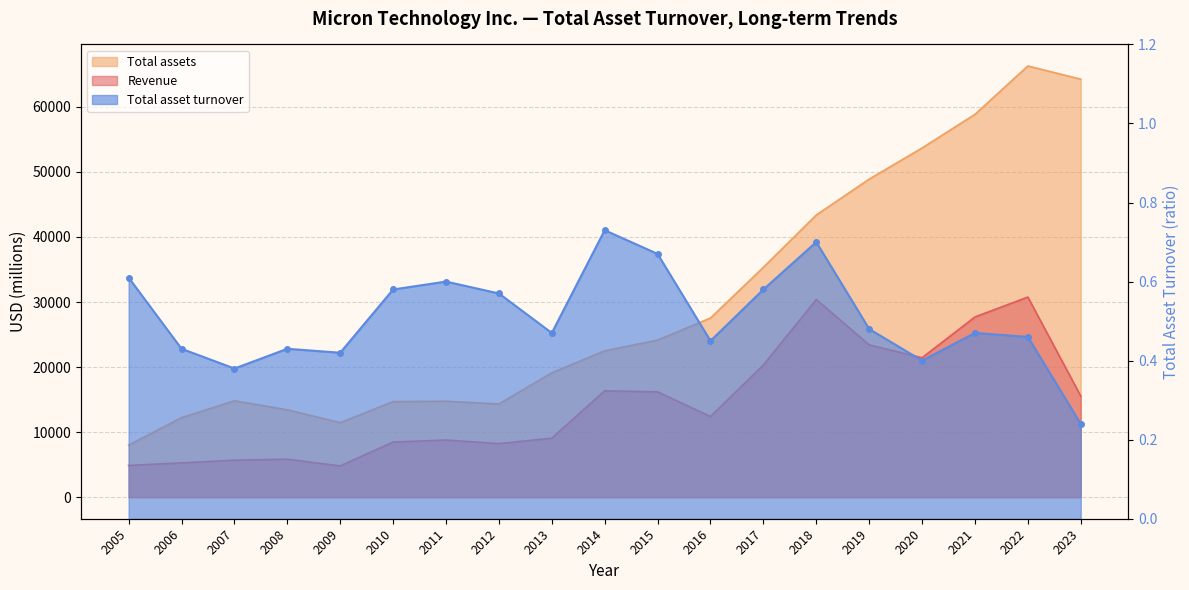

What is the spread (max minus min) of values at 2009?

11454.6